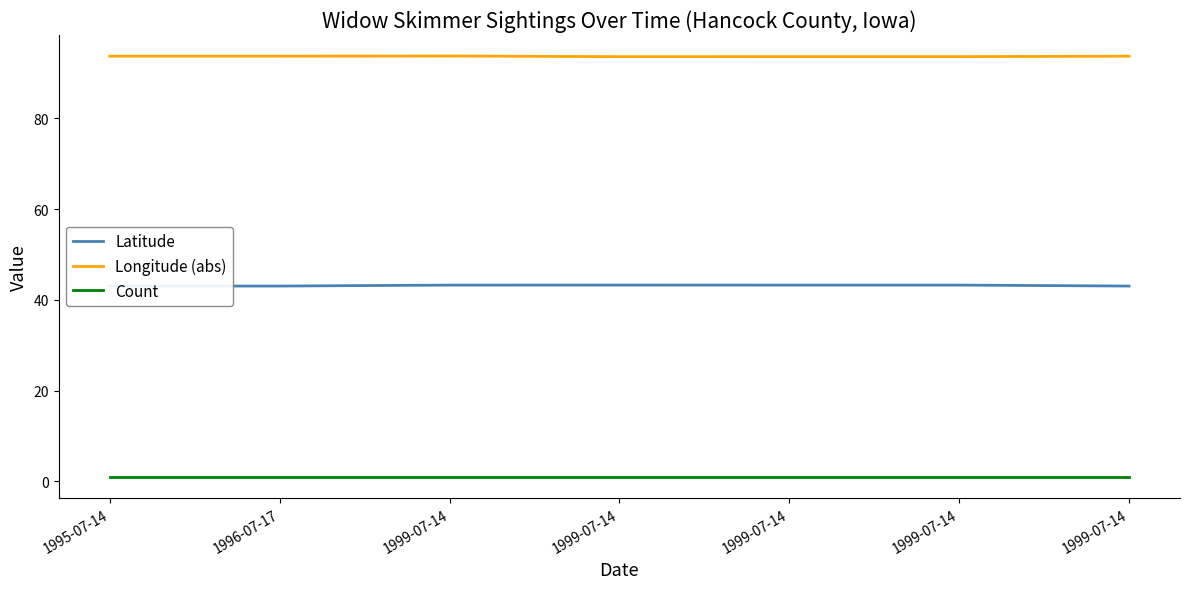

How many lines are shown in the chart?

3